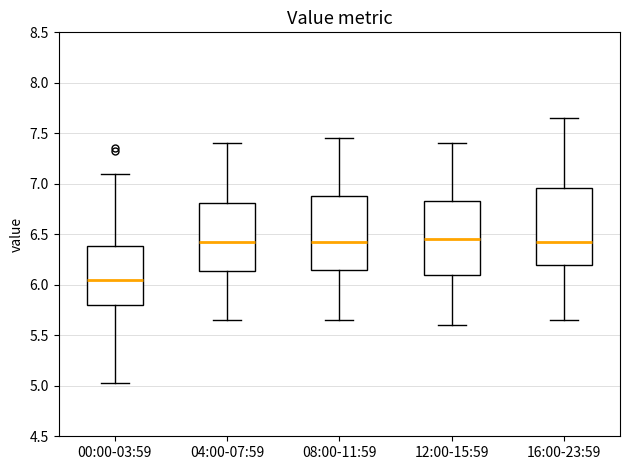

Where does the upper whisker of the box for 16:00-23:59 end on the y-axis? The values are not printed on the chart, so give them approximately, as read against the axis.

7.65